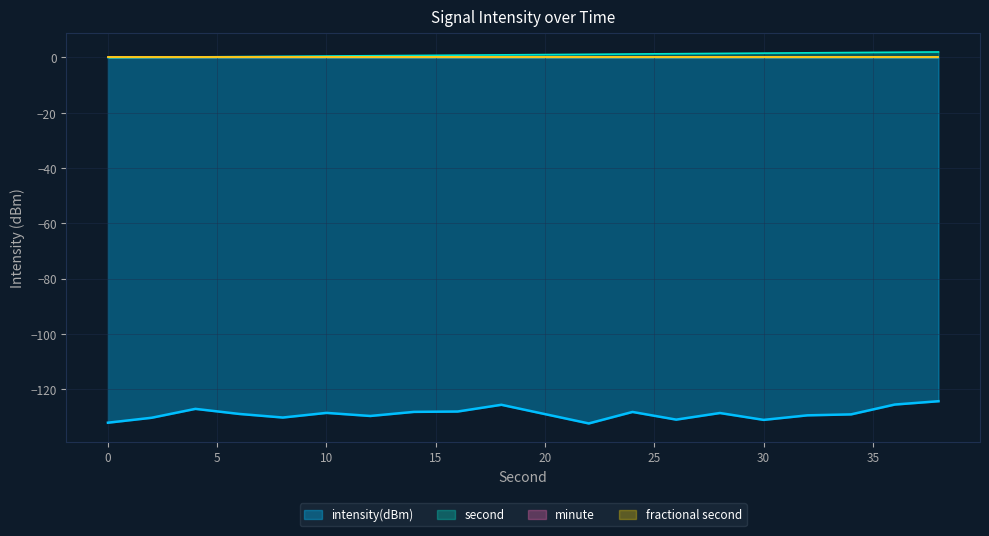

True or false: second has more than 1 points higher than both neighbors.

False